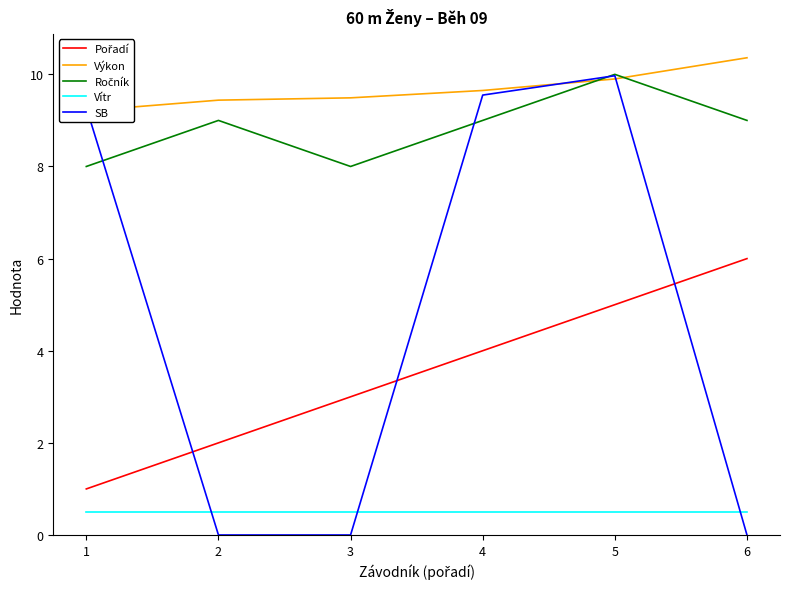

At which label is Ročník closest to 9?

2